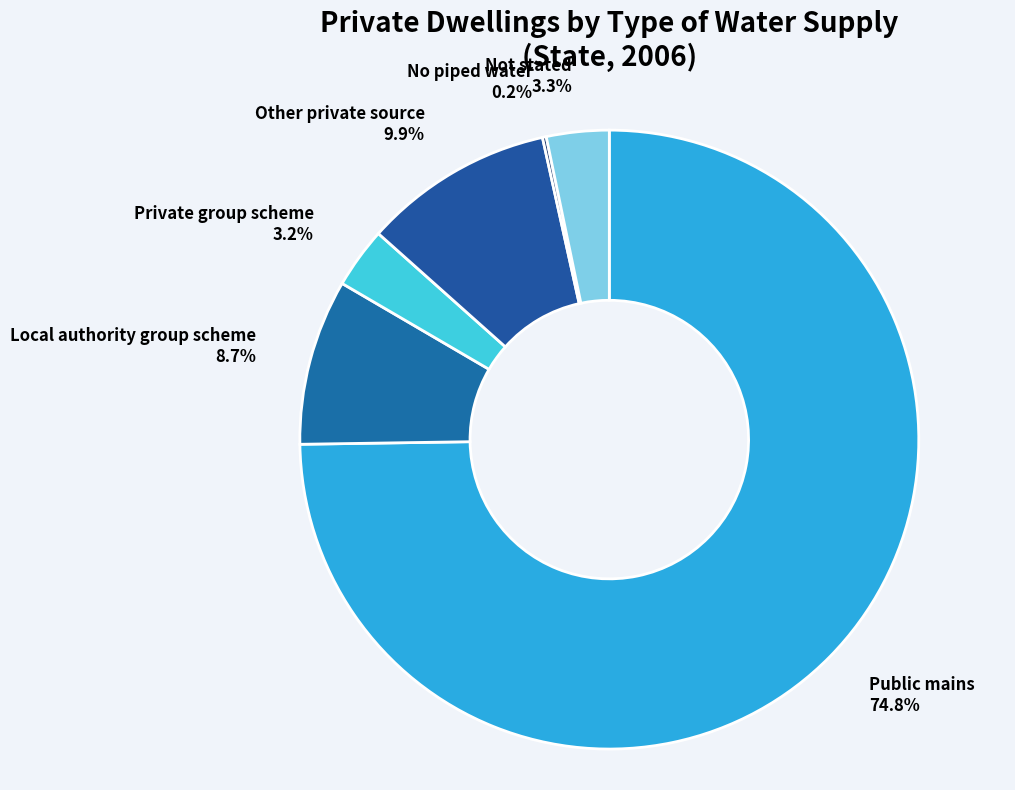

Approximately how many times larger is the value at Other private source compared to Local authority group scheme?

1.1